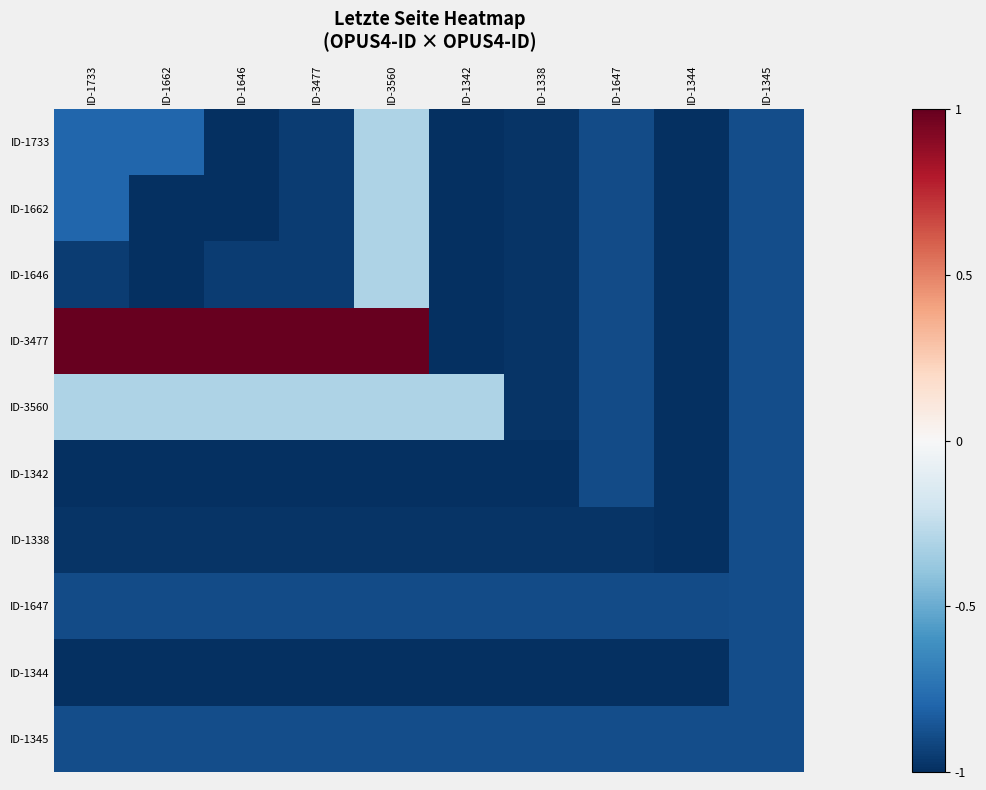

How many distinct data groups are displayed?

10